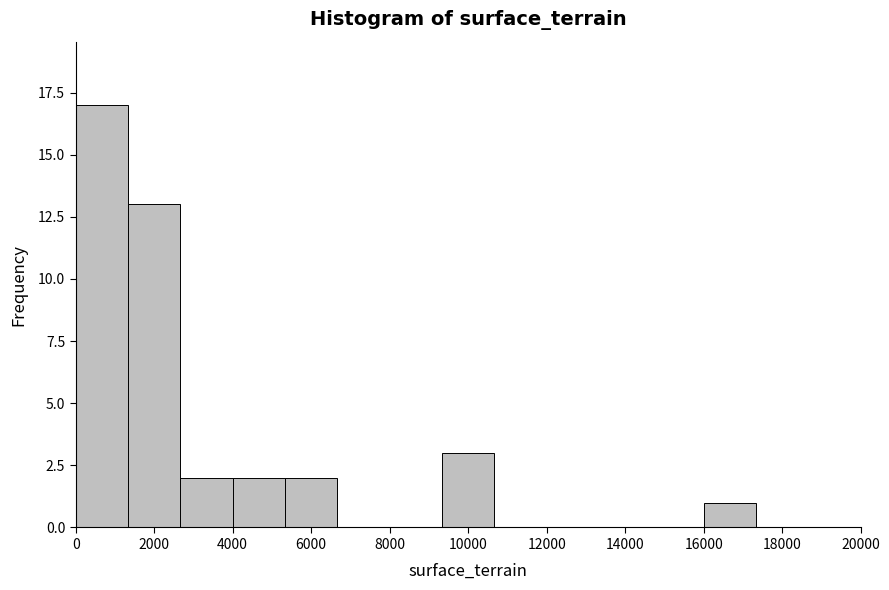

What is the height of the bar covering 2600 to 4000 on the x-axis? Neither the bar edges nor the heights are printed on the chart, so give them approximately, as read against the axes.

2